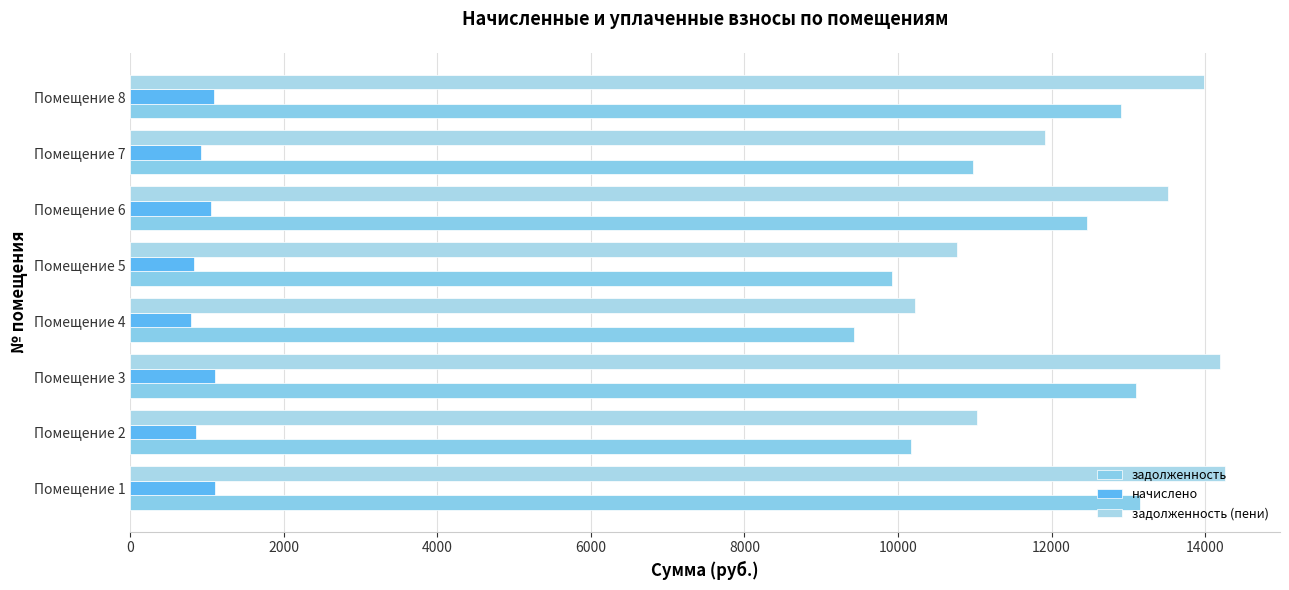

Which series has the largest total across all categories?

задолженность (пени)